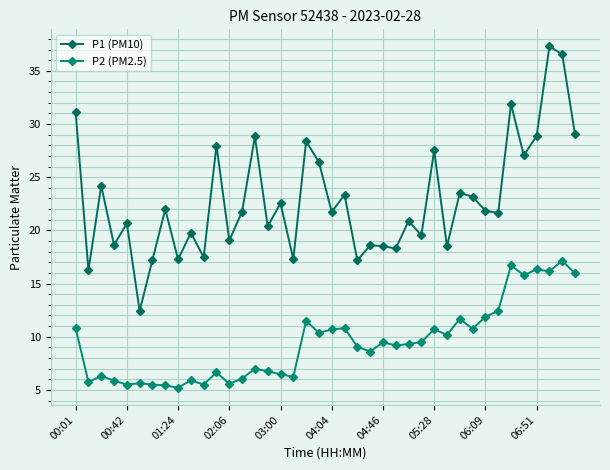

What is the lowest value of the P1 (PM10) series?

12.4